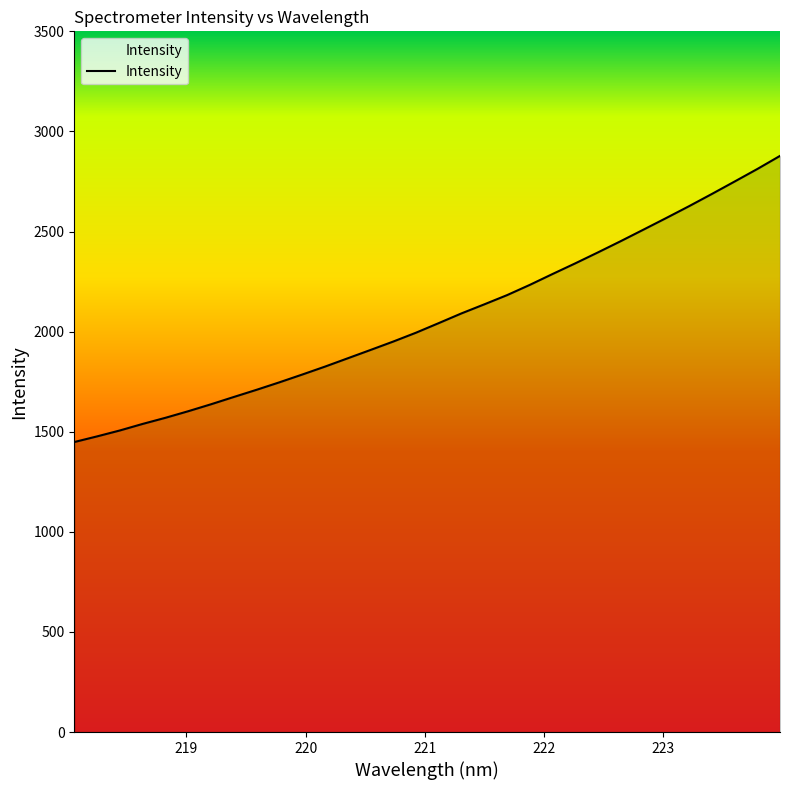

What is the smallest value displayed?

1448.6